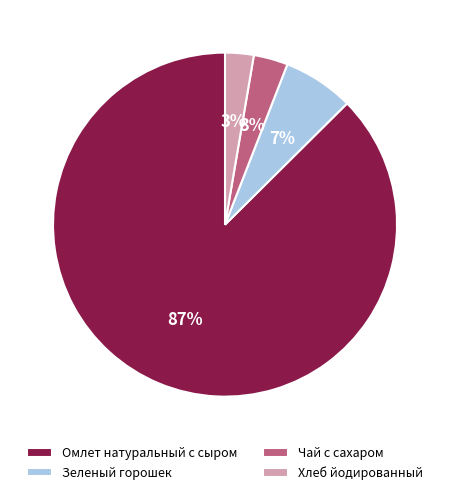

To the nearest percent, what is the average slice percentage?

25%